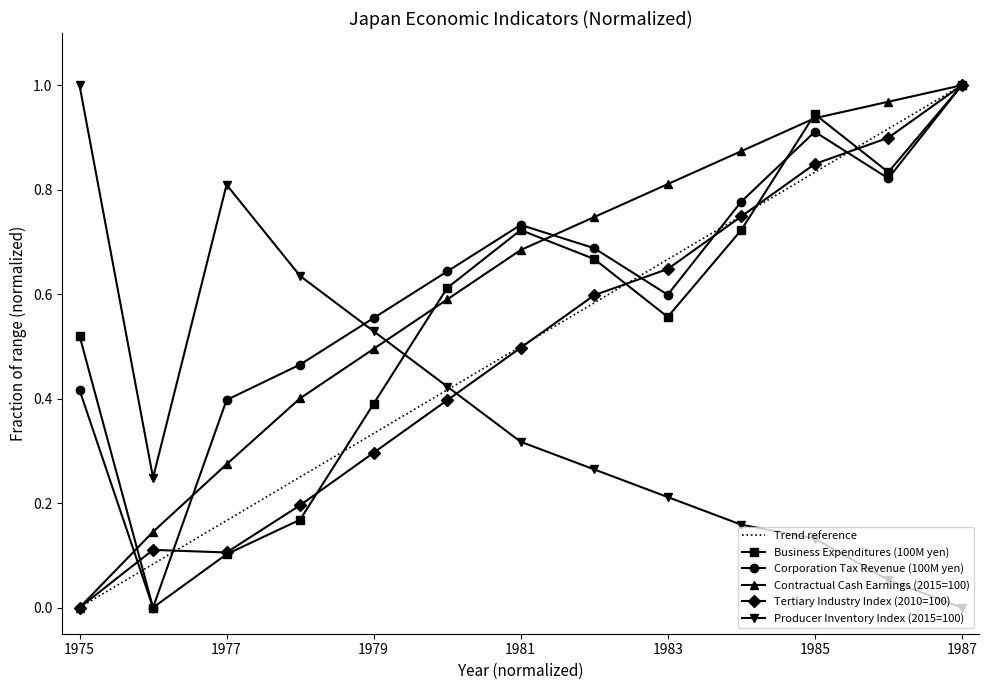

List the series in order of their peak value, lowest first.

Business Expenditures (100M yen), Corporation Tax Revenue (100M yen), Contractual Cash Earnings (2015=100), Tertiary Industry Index (2010=100), Producer Inventory Index (2015=100)